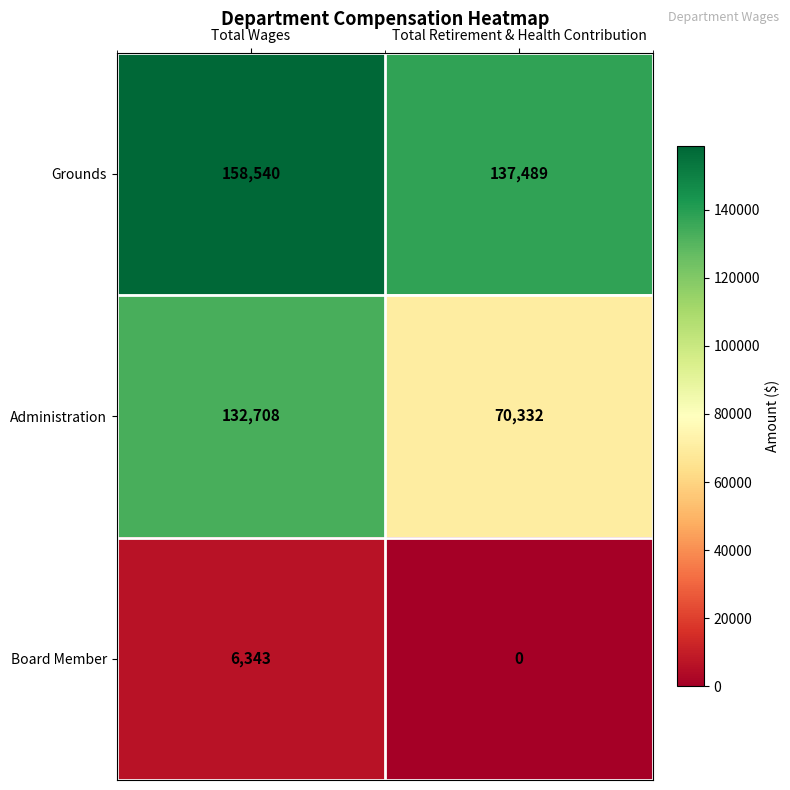

What is the difference between the maximum and minimum values in the Board Member series?

6343